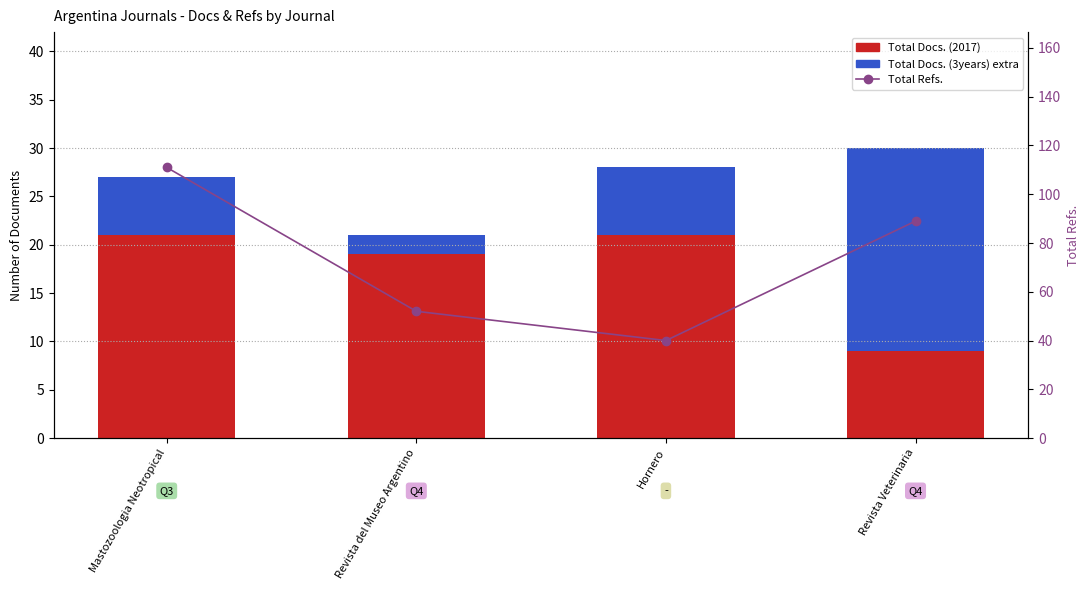

What is the label of the 2nd bar from the right?

Hornero